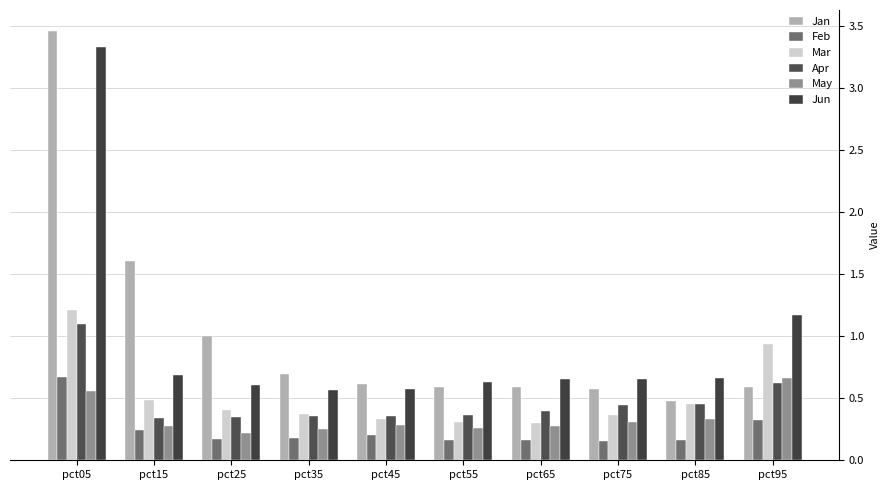

What is the sum of the Apr values at pct55 and pct05?

1.5